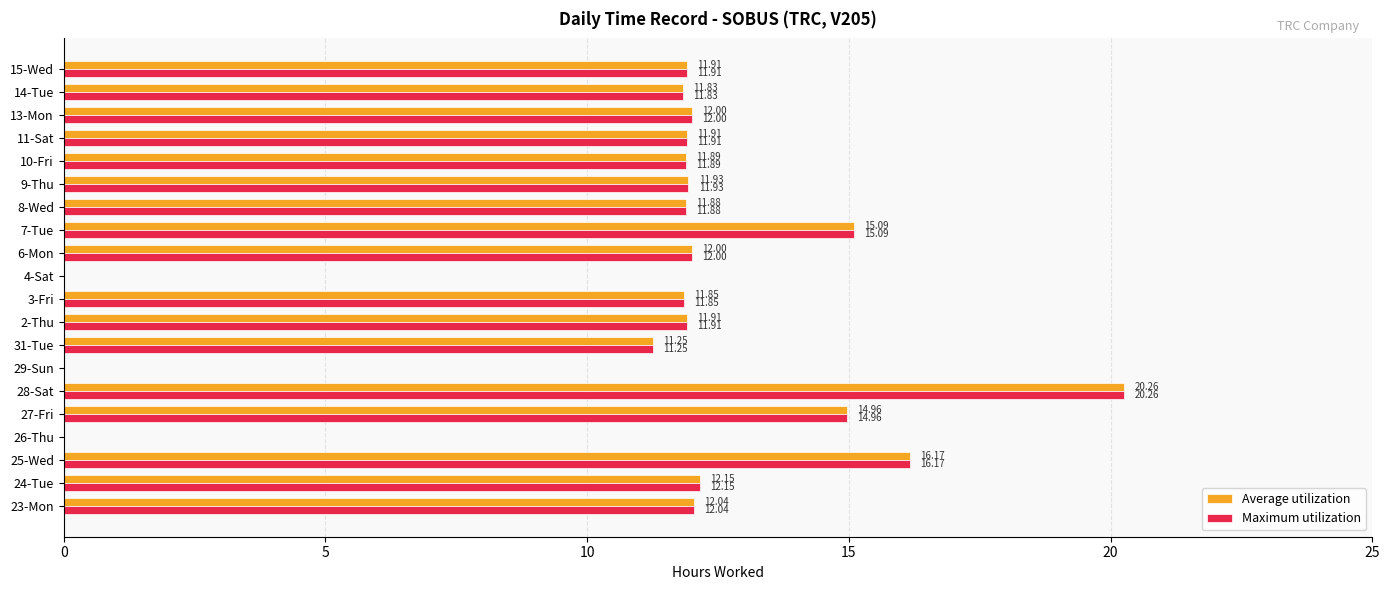

At which category is the sum across all series the highest?

28-Sat